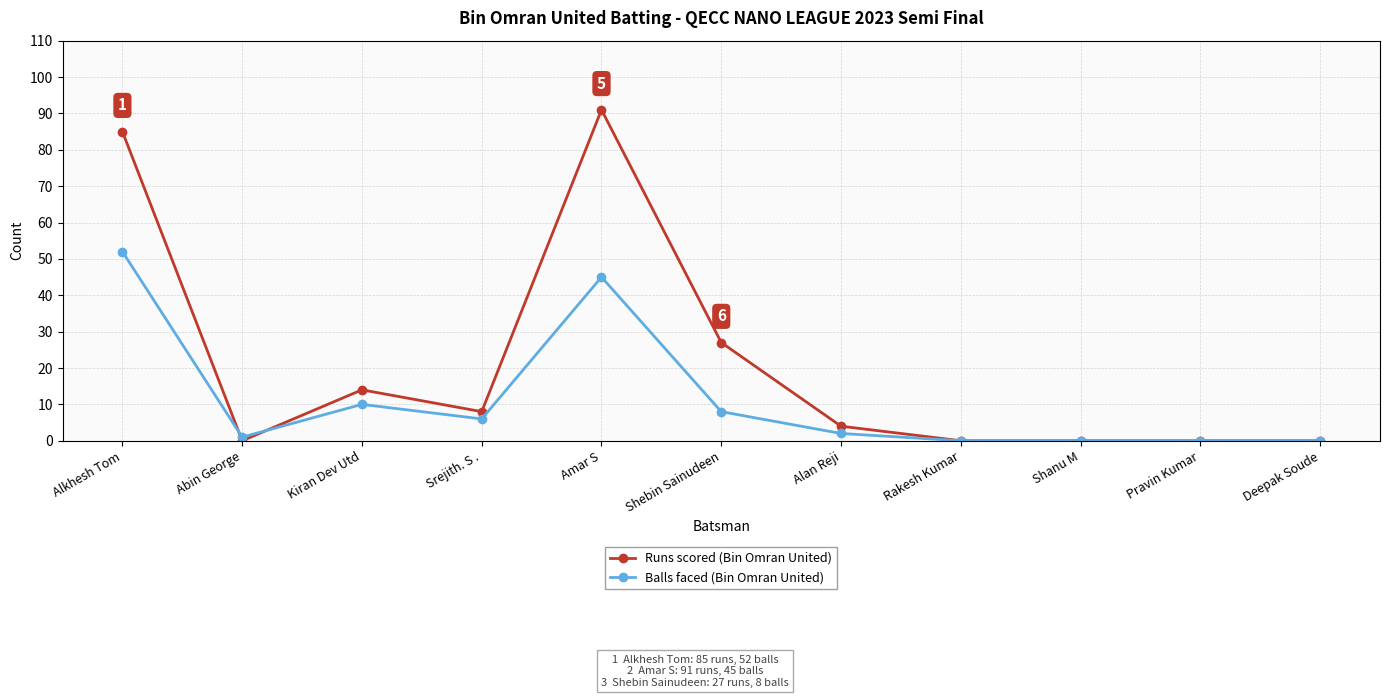

What is the label of the 5th point from the right?

Alan Reji